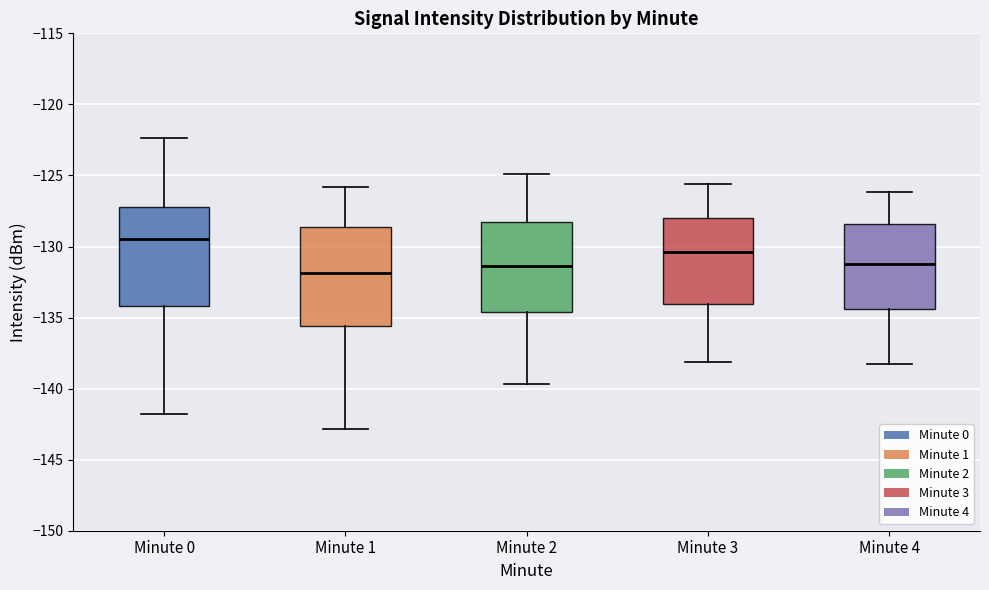

Reading left to right, read every box against the y-axis: the position of its median line, the range the box covers, and the ends of its whiskers. The values are not printed on the chart, so give them approximately, as read against the axis.

Minute 0: median -129.5, box -134.0 to -127.0, whiskers -142.0 to -122.5
Minute 1: median -132.0, box -135.5 to -128.5, whiskers -143.0 to -126.0
Minute 2: median -131.5, box -134.5 to -128.5, whiskers -139.5 to -125.0
Minute 3: median -130.5, box -134.0 to -128.0, whiskers -138.0 to -125.5
Minute 4: median -131.0, box -134.5 to -128.5, whiskers -138.5 to -126.0